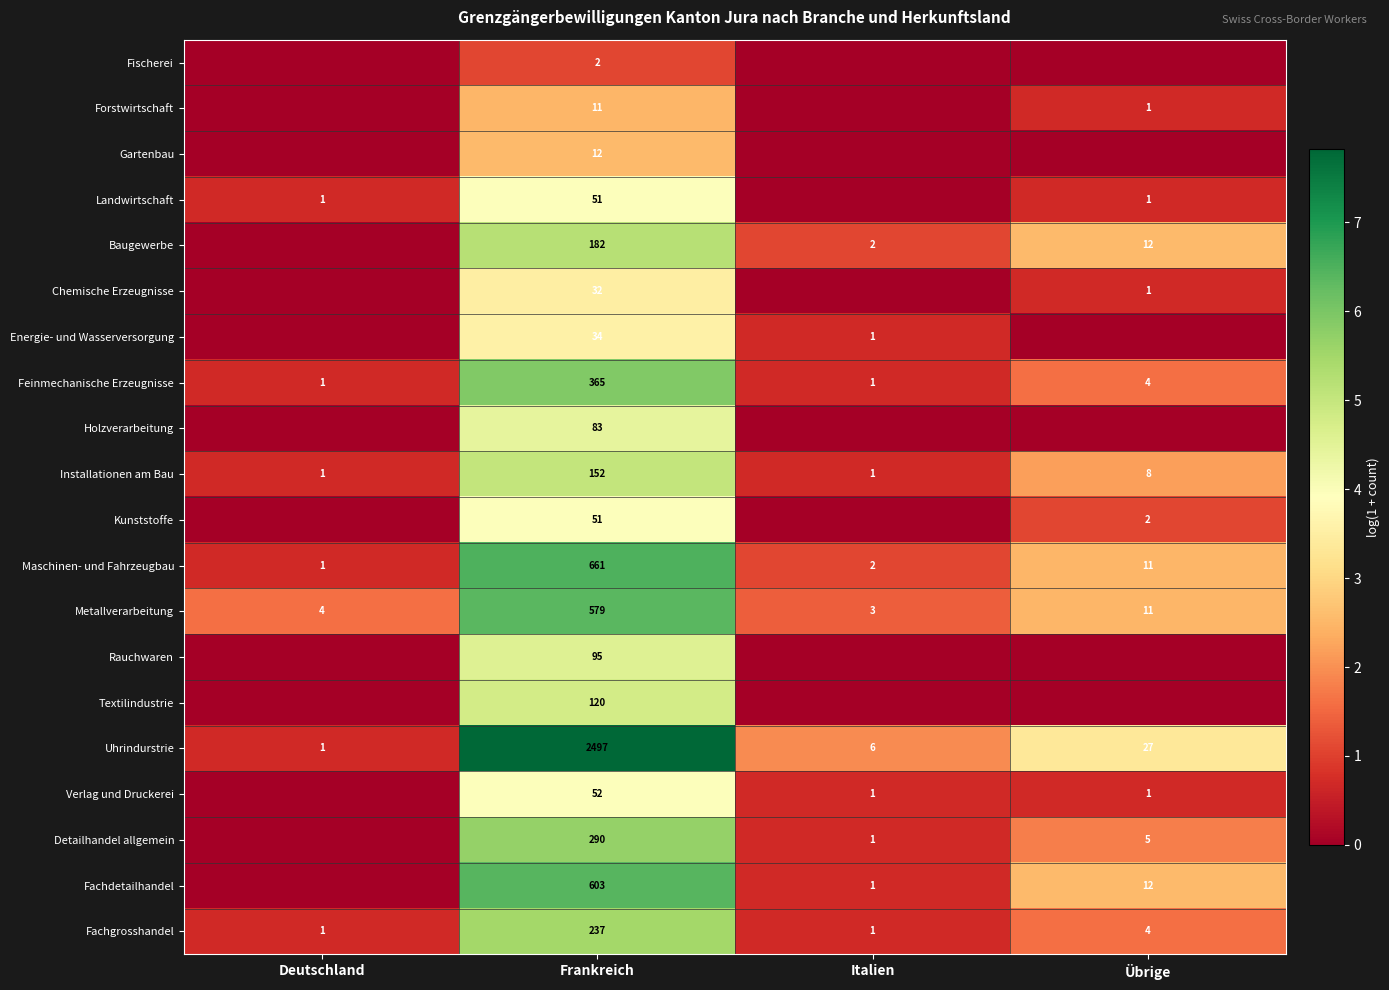

Is the value of Energie- und Wasserversorgung at Italien greater than the value of Kunststoffe at Übrige?

No